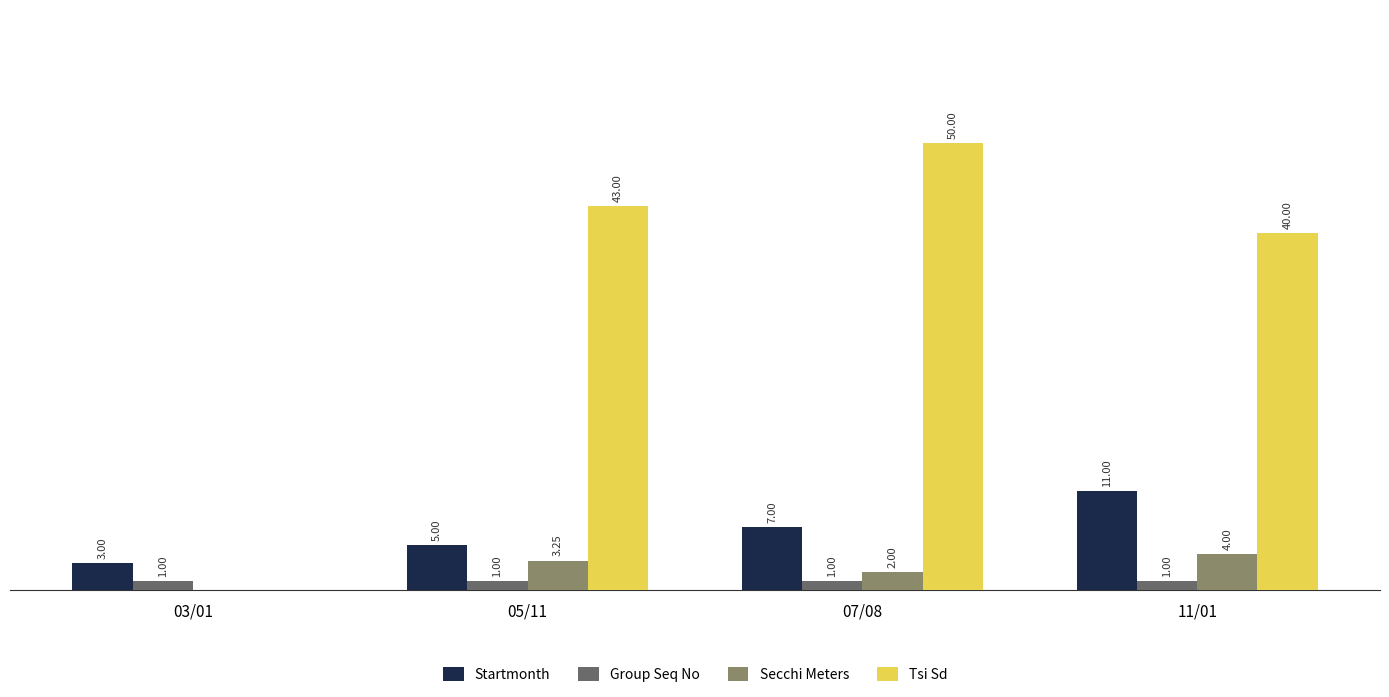

At which category is the sum across all series the highest?

07/08